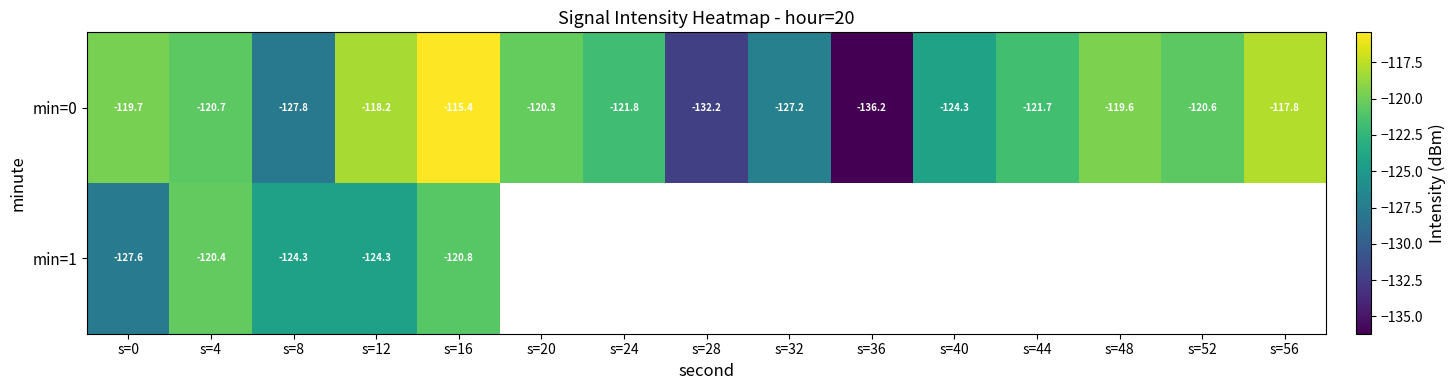

At which category is the sum across all series the highest?

s=16